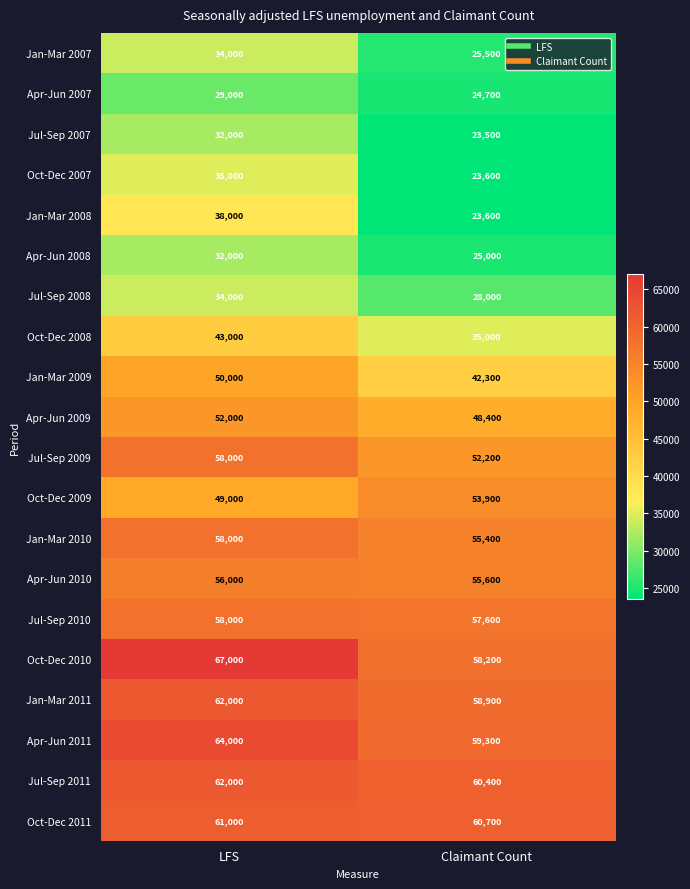

What is the sum of the Jul-Sep 2007 values at Claimant Count and LFS?

55500